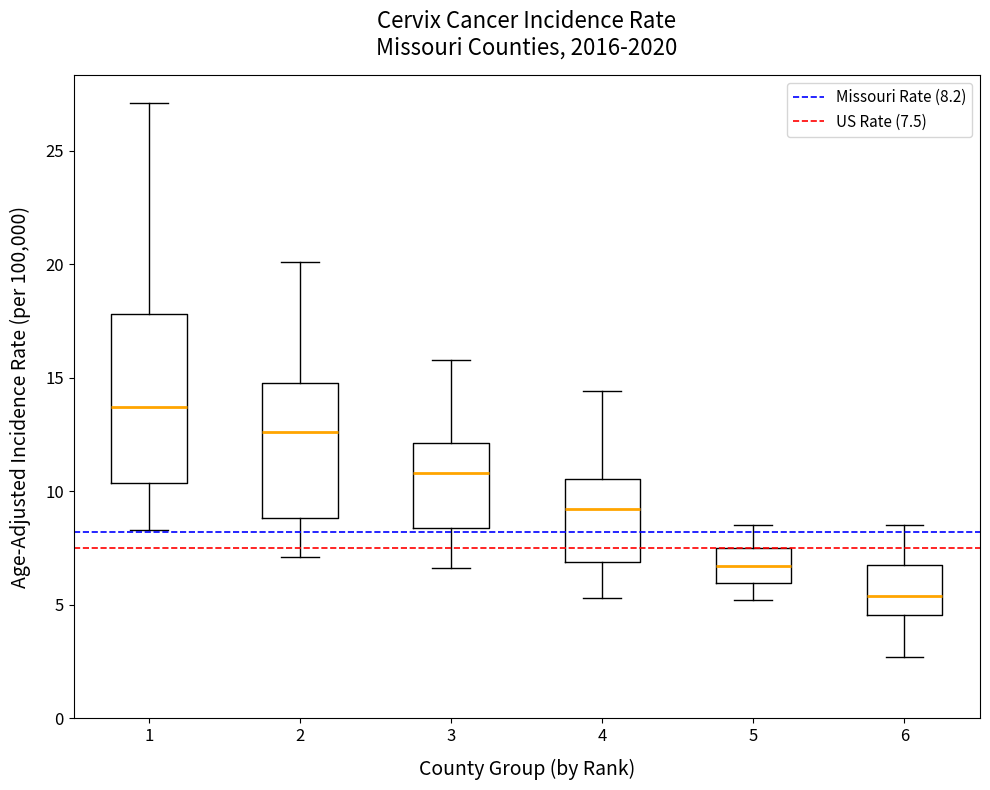

Reading left to right, transcribe this box plot: for each box, give where its median line is, the range the box spans, and where its two whiskers end, as read against the y-axis. The values are not printed on the chart, so give them approximately, as read against the axis.

1: median 13.5, box 10.5 to 18.0, whiskers 8.5 to 27.0
2: median 12.5, box 9.0 to 15.0, whiskers 7.0 to 20.0
3: median 11.0, box 8.5 to 12.0, whiskers 6.5 to 16.0
4: median 9.0, box 7.0 to 10.5, whiskers 5.5 to 14.5
5: median 6.5, box 6.0 to 7.5, whiskers 5.0 to 8.5
6: median 5.5, box 4.5 to 7.0, whiskers 2.5 to 8.5